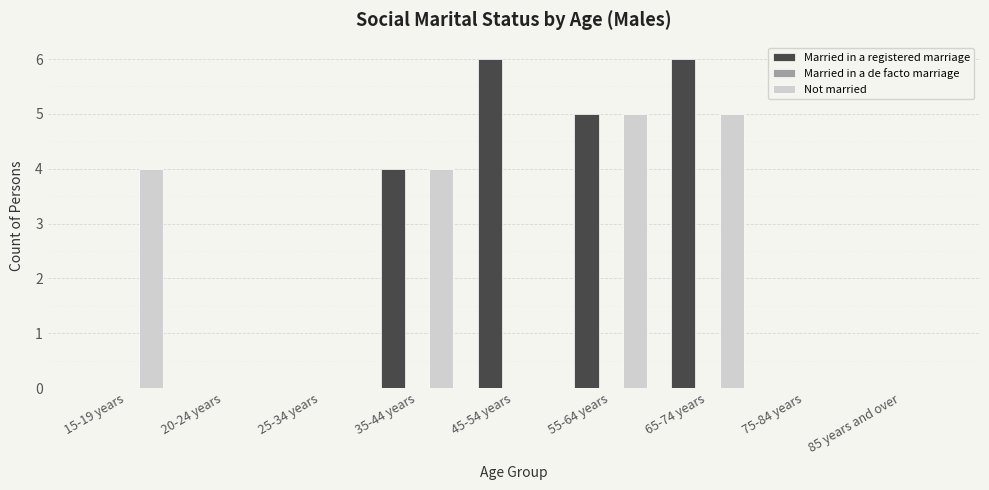

Reading left to right, what are all the values shown in this chart?

Married in a registered marriage: 15-19 years=0	20-24 years=0	25-34 years=0	35-44 years=4	45-54 years=6	55-64 years=5	65-74 years=6	75-84 years=0	85 years and over=0
Not married: 15-19 years=4	20-24 years=0	25-34 years=0	35-44 years=4	45-54 years=0	55-64 years=5	65-74 years=5	75-84 years=0	85 years and over=0